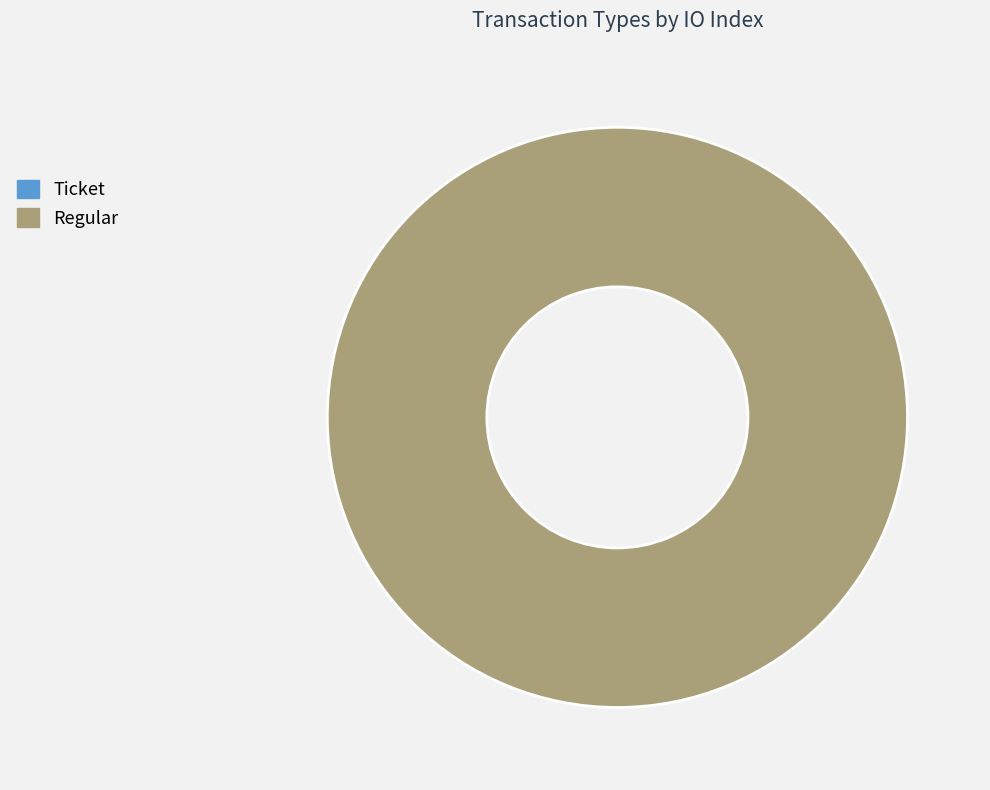

To the nearest percent, what portion does Regular represent?

100%